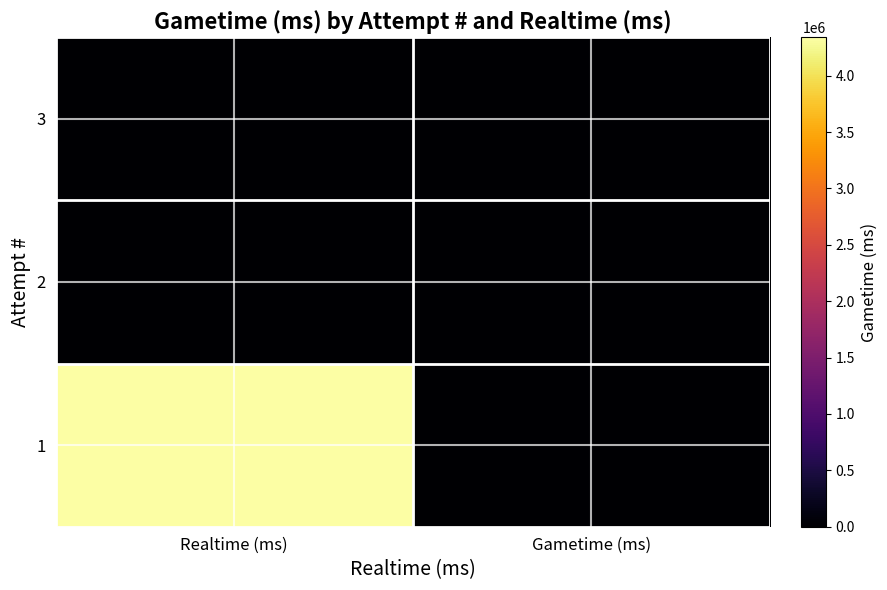

Which category has the lowest value across all series?

Gametime (ms)